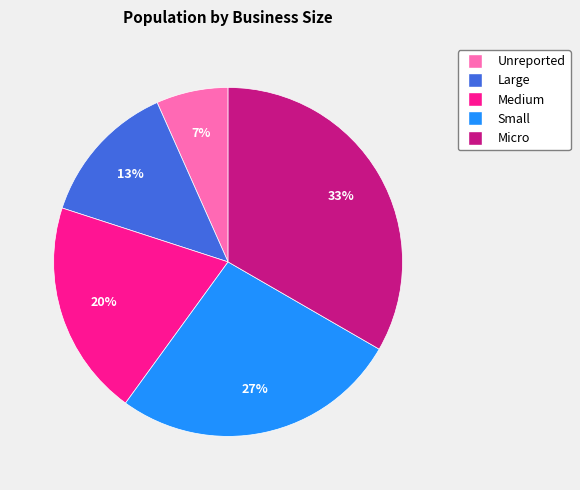

Is it true that Medium is 20% of the pie?

True